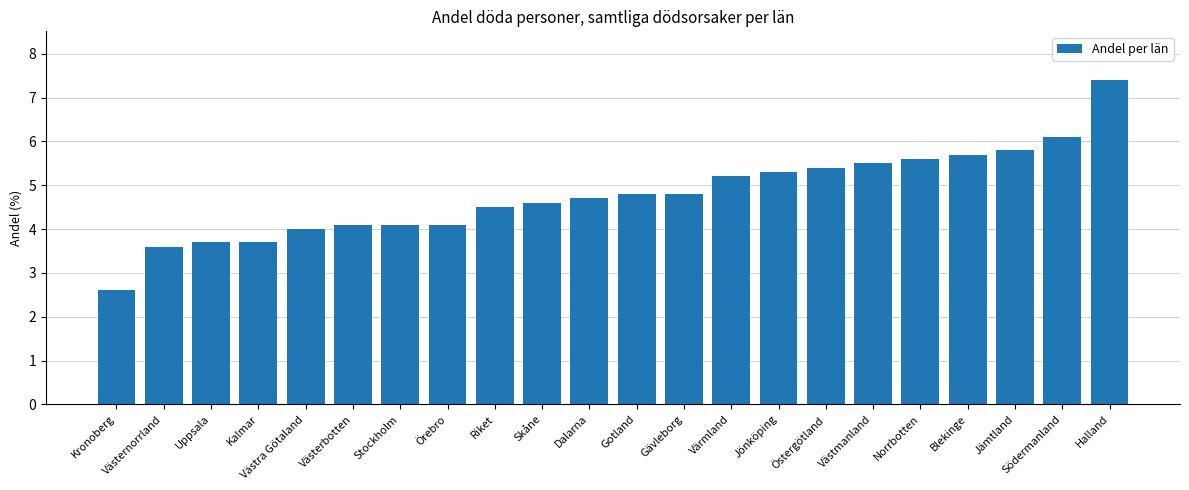

How many bars are there in total?

22